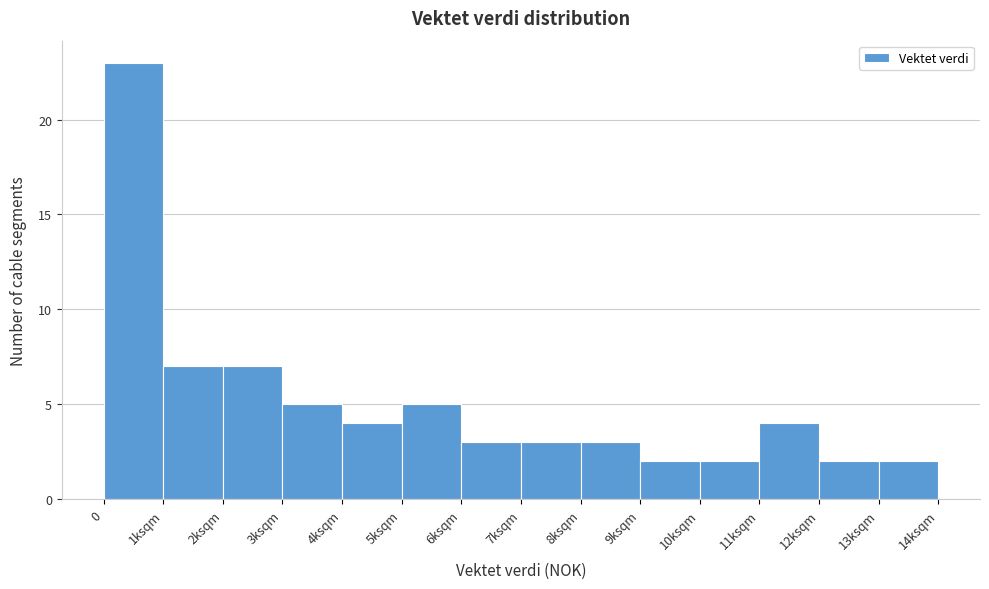

Reading left to right, transcribe all the data shown in this chart.

0=23	1ksqm=7	2ksqm=7	3ksqm=5	4ksqm=4	5ksqm=5	6ksqm=3	7ksqm=3	8ksqm=3	9ksqm=2	10ksqm=2	11ksqm=4	12ksqm=2	13ksqm=2